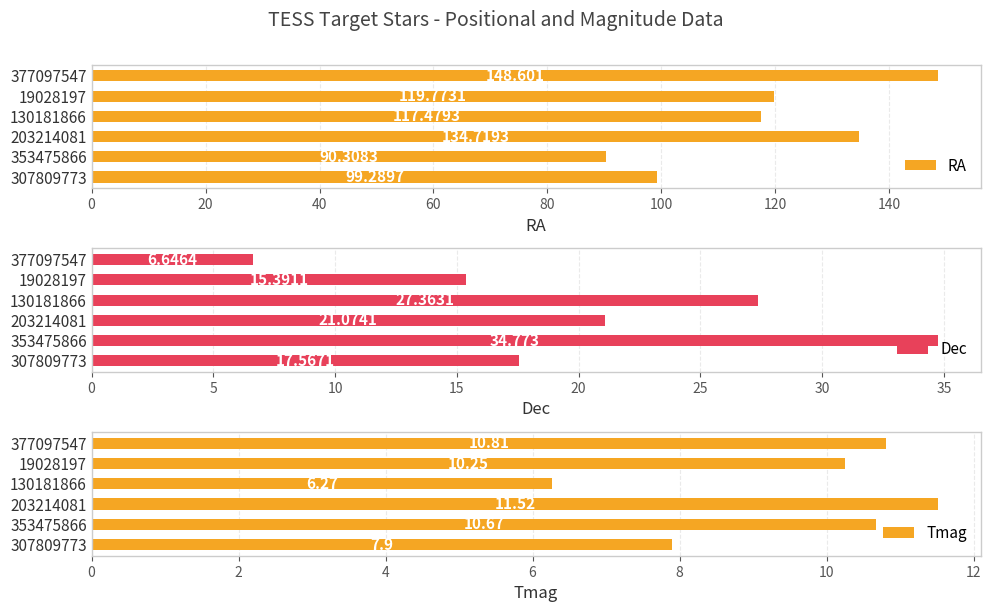

At how many categories does at least one series exceed 87?

6